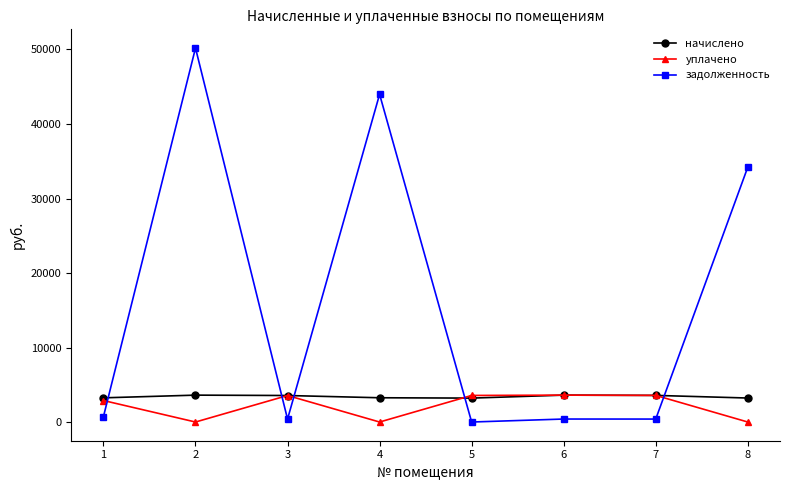

What is the difference between the highest and lowest values at 4?

43985.5